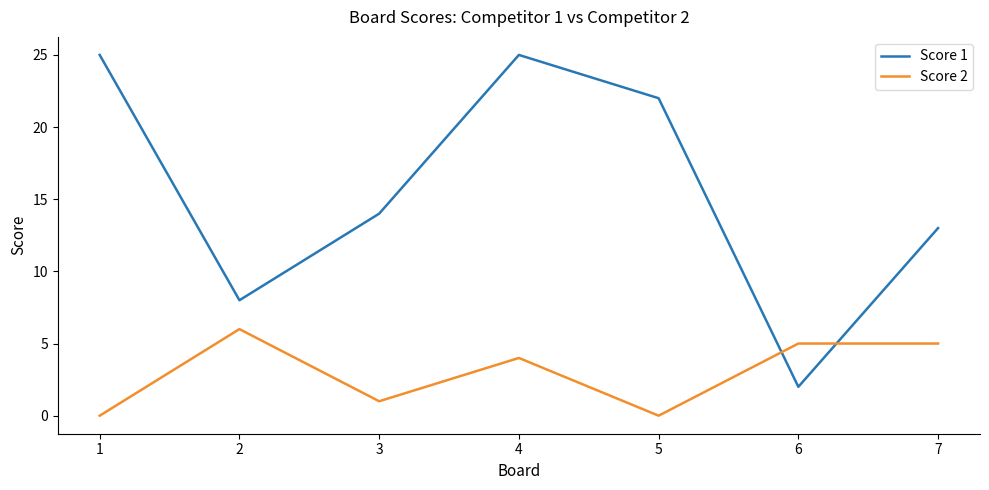

What value does the Score 2 series have at 4?

4